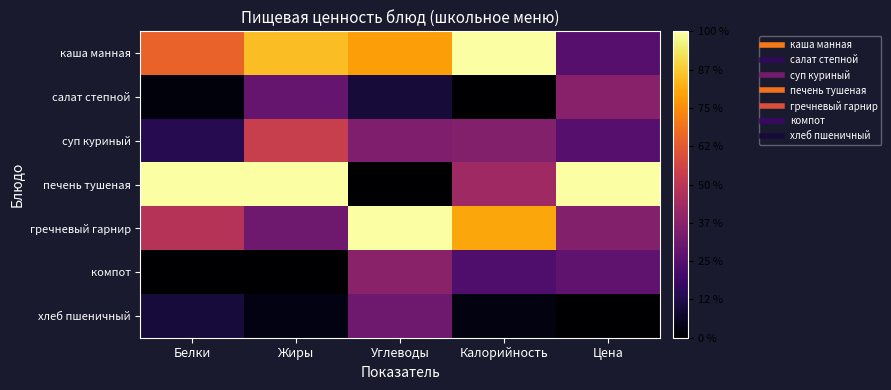

What is the difference between the highest and lowest values at Углеводы?

1.0